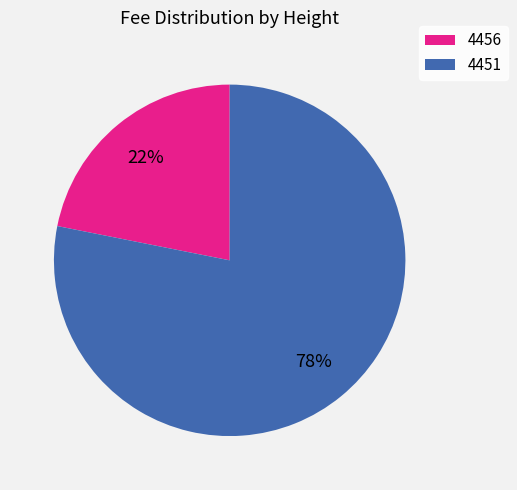

The 4456 slice represents 22% of the pie. True or false?

True